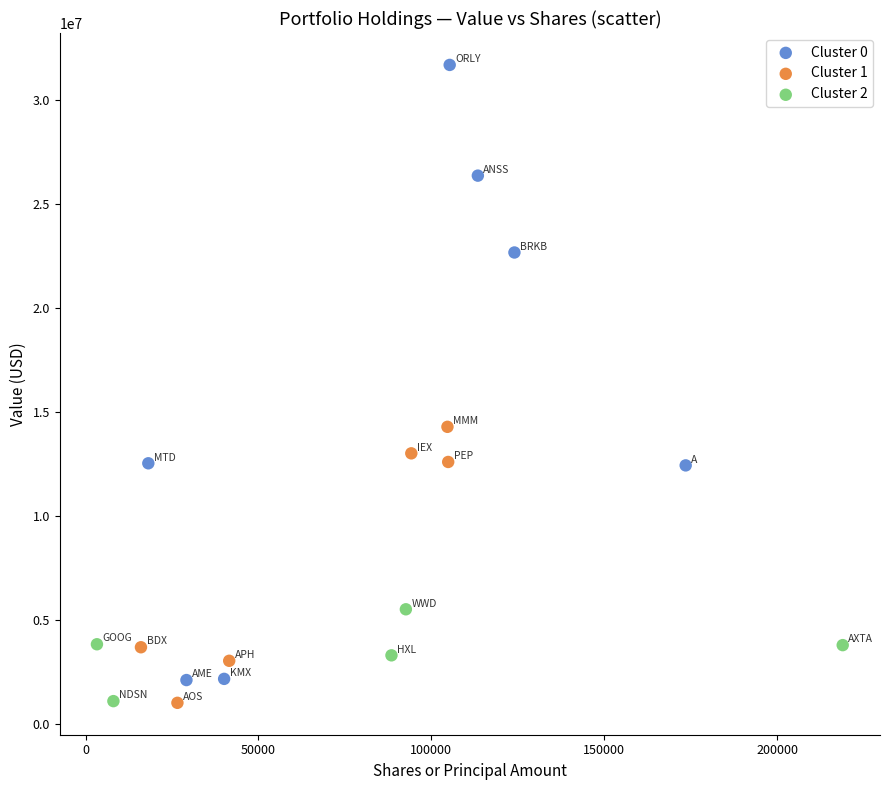

What are all the series names shown in the legend?

Cluster 0, Cluster 1, Cluster 2